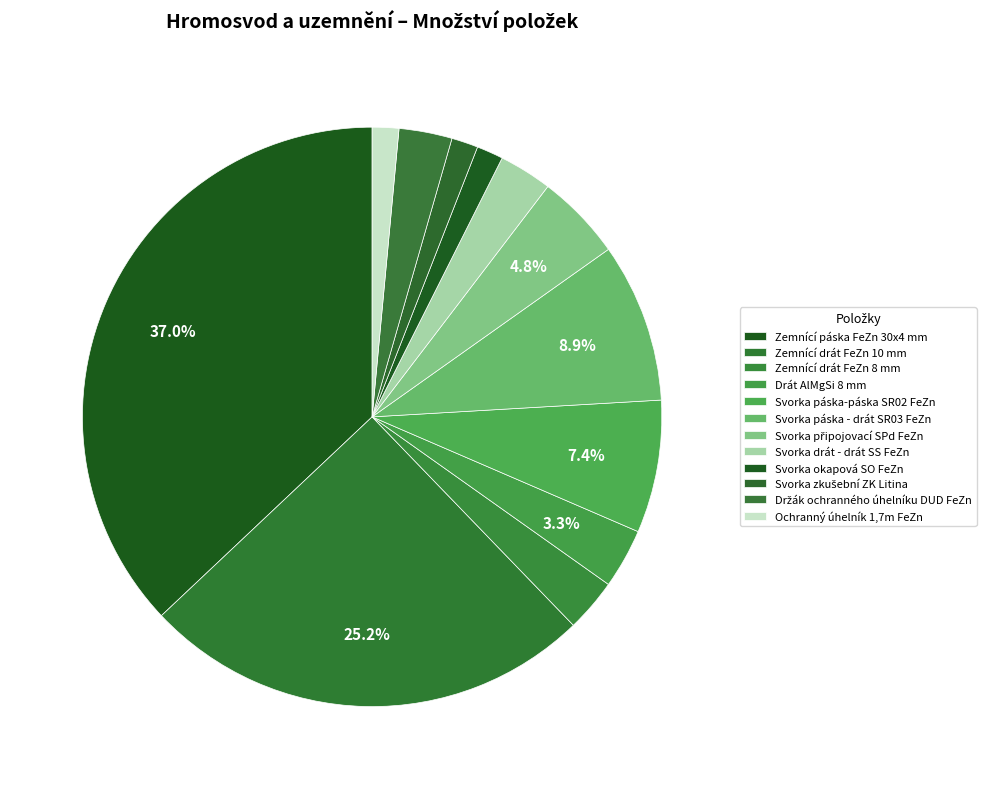

Which has a higher value, Zemnící páska FeZn 30x4 mm or Svorka páska - drát SR03 FeZn?

Zemnící páska FeZn 30x4 mm